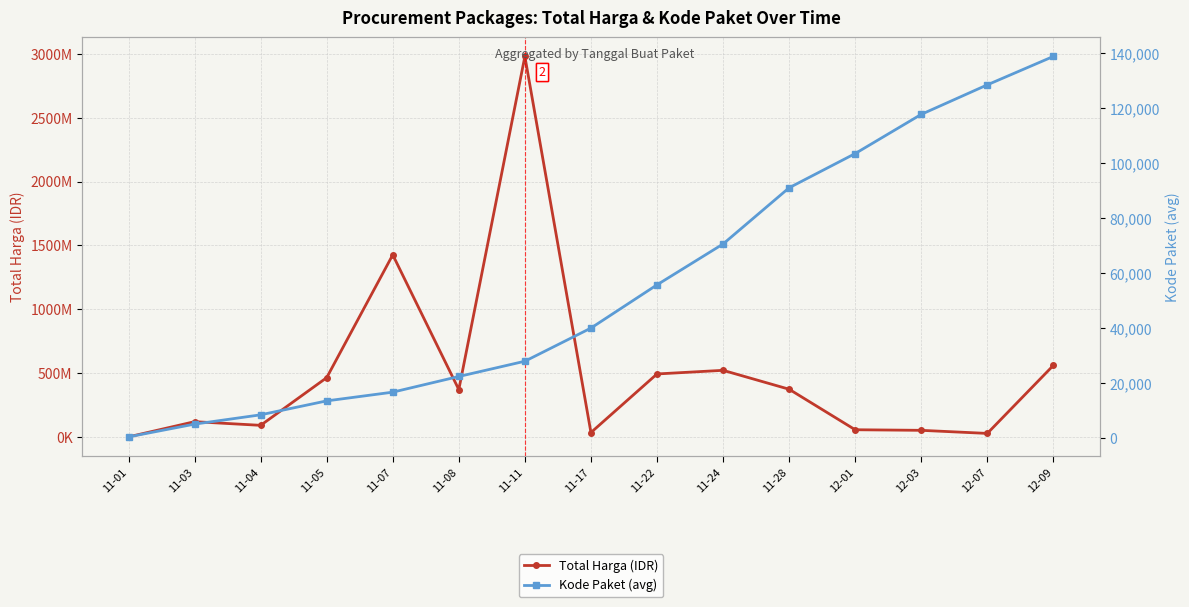

What is the minimum value shown in the chart?

569.5